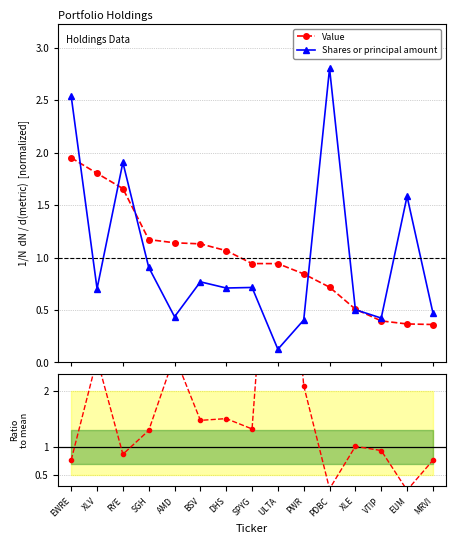

Reading right to left, transcribe all the data shown in this chart.

Value: MRVI=0.4	EUM=0.4	VTIP=0.4	XLE=0.5	PDBC=0.7	PWR=0.8	ULTA=0.9	SPYG=0.9	DHS=1.1	BSV=1.1	AMD=1.1	SGH=1.2	RYE=1.7	XLV=1.8	EWRE=2.0
Shares or principal amount: MRVI=0.5	EUM=1.6	VTIP=0.4	XLE=0.5	PDBC=2.8	PWR=0.4	ULTA=0.1	SPYG=0.7	DHS=0.7	BSV=0.8	AMD=0.4	SGH=0.9	RYE=1.9	XLV=0.7	EWRE=2.5
Value / Shares ratio: MRVI=0.8	EUM=0.2	VTIP=0.9	XLE=1.0	PDBC=0.3	PWR=2.1	ULTA=7.5	SPYG=1.3	DHS=1.5	BSV=1.5	AMD=2.6	SGH=1.3	RYE=0.9	XLV=2.6	EWRE=0.8